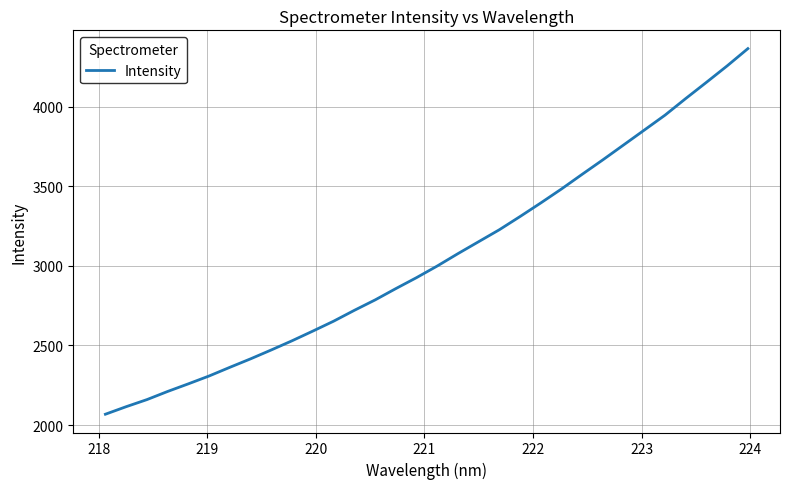

What is the greatest value displayed?

4365.7